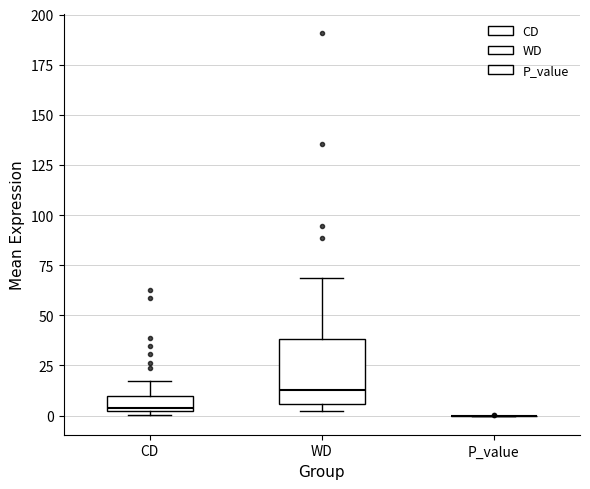

Reading left to right, read every box against the y-axis: the position of its median line, the range the box covers, and the ends of its whiskers. The values are not printed on the chart, so give them approximately, as read against the axis.

CD: median 5, box 0 to 10, whiskers 0 (just below the box's lower edge) to 15
WD: median 15, box 5 to 40, whiskers 0 to 70
P_value: box collapsed to a line at 0, whiskers 0 to 0